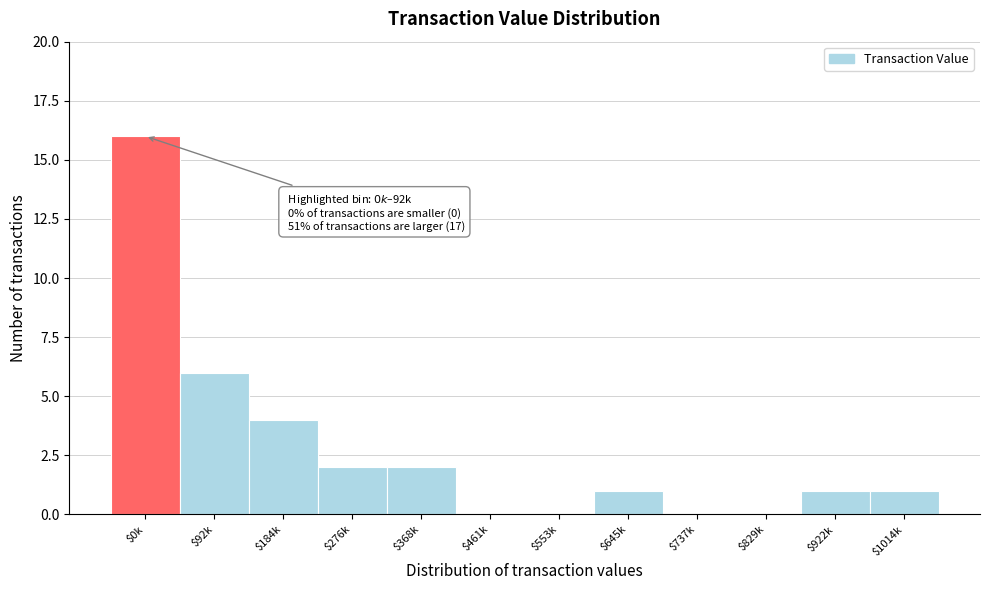

At which label is the value closest to 8?

$92k